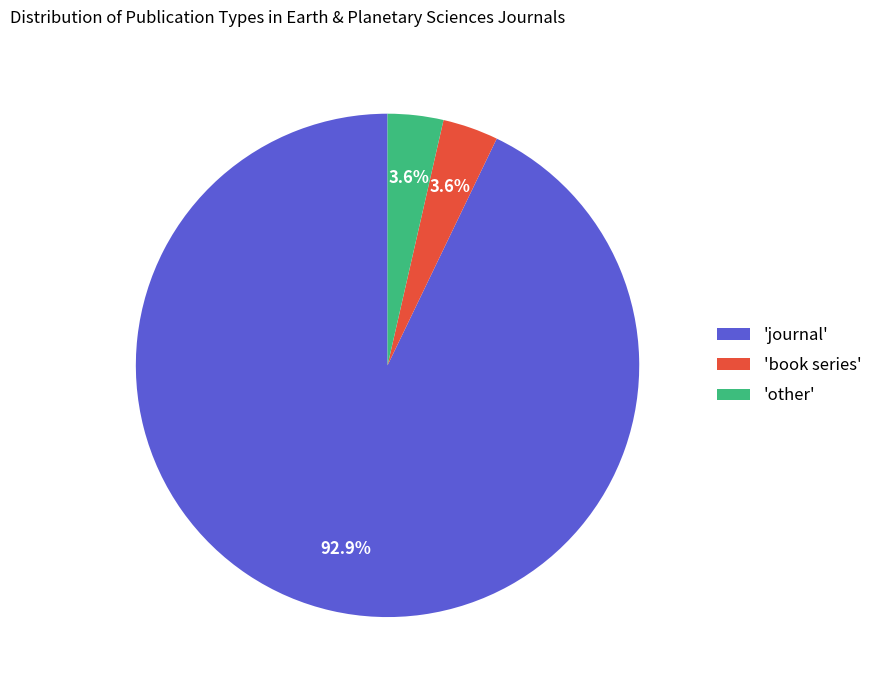

How many slices are in this pie chart?

3